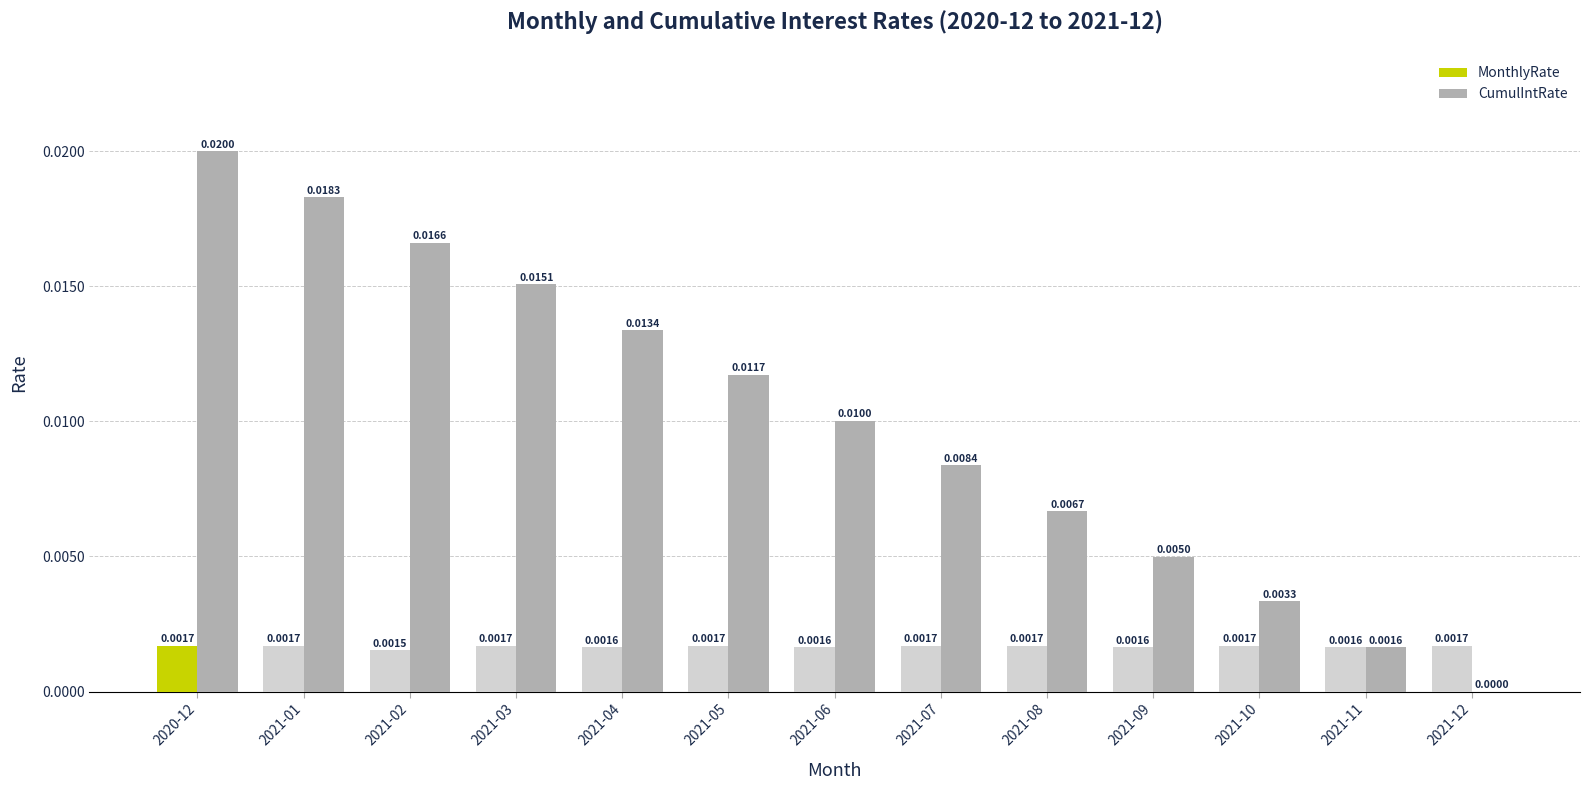

Which series has the largest total across all categories?

CumulIntRate